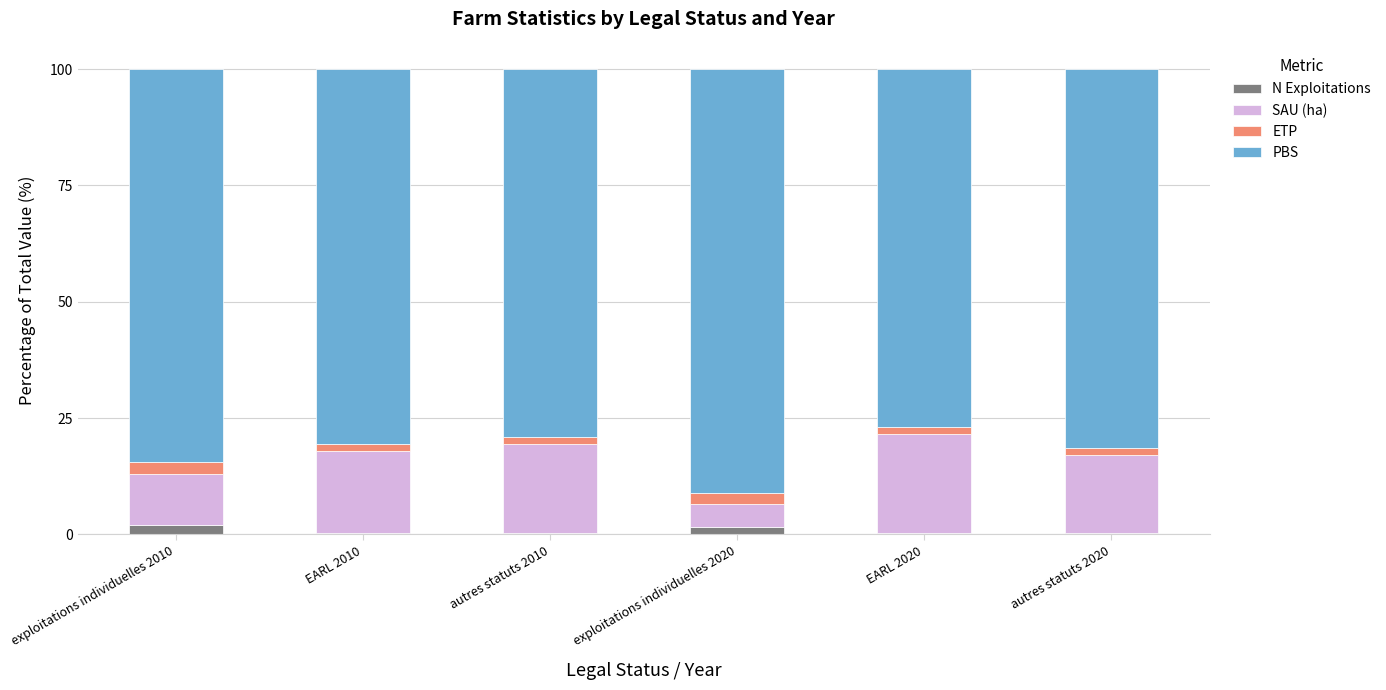

Where does the SAU (ha) series first go above 17?

EARL 2010